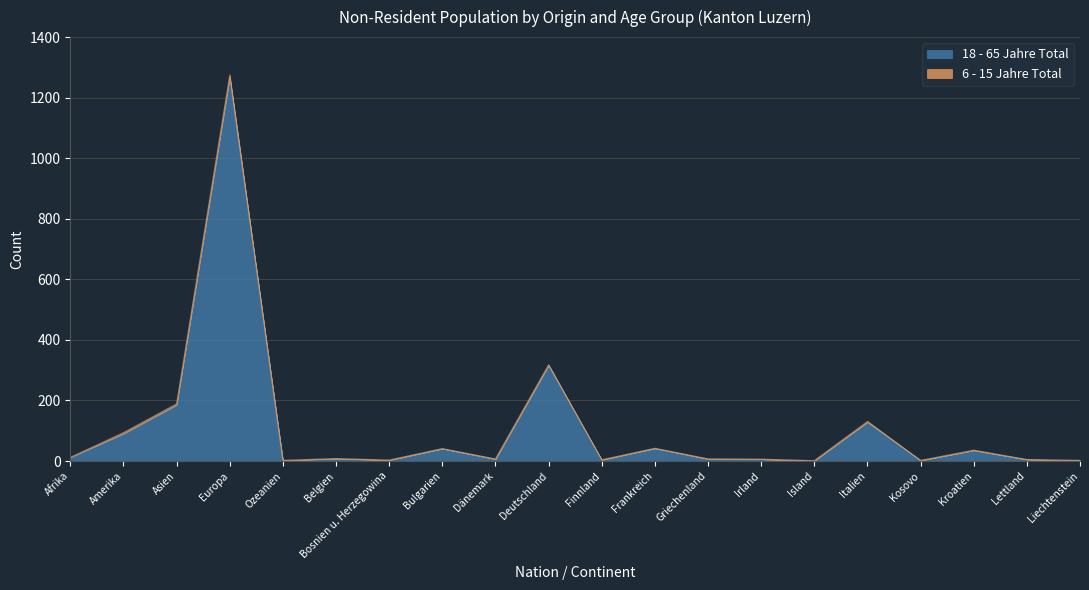

How many categories are shown in the chart?

20